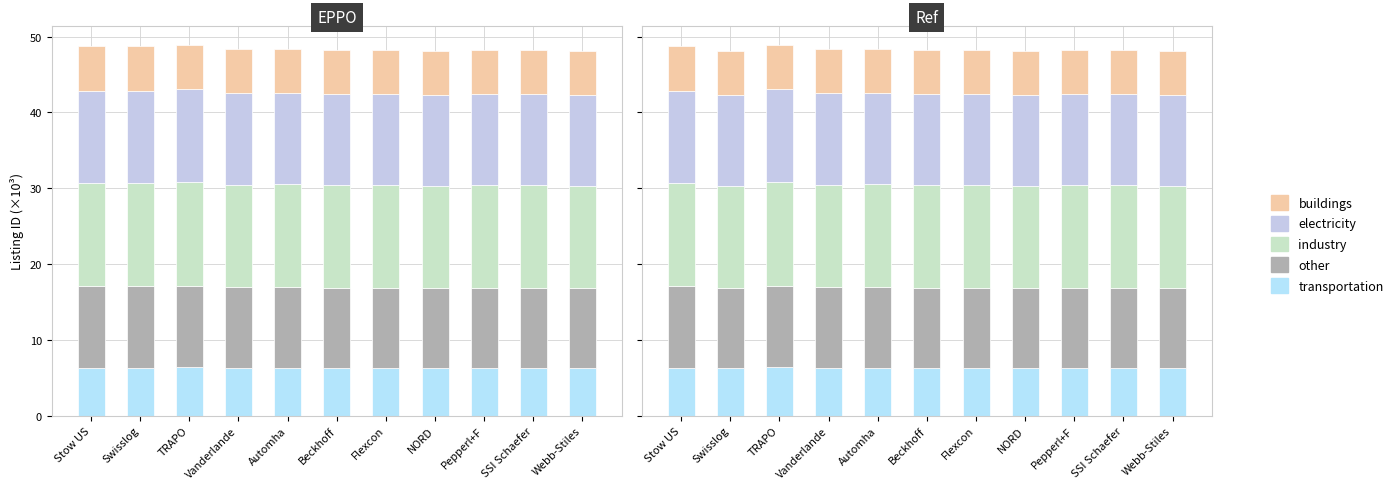

What is the difference between the second highest and minimum values in the other series?

0.1